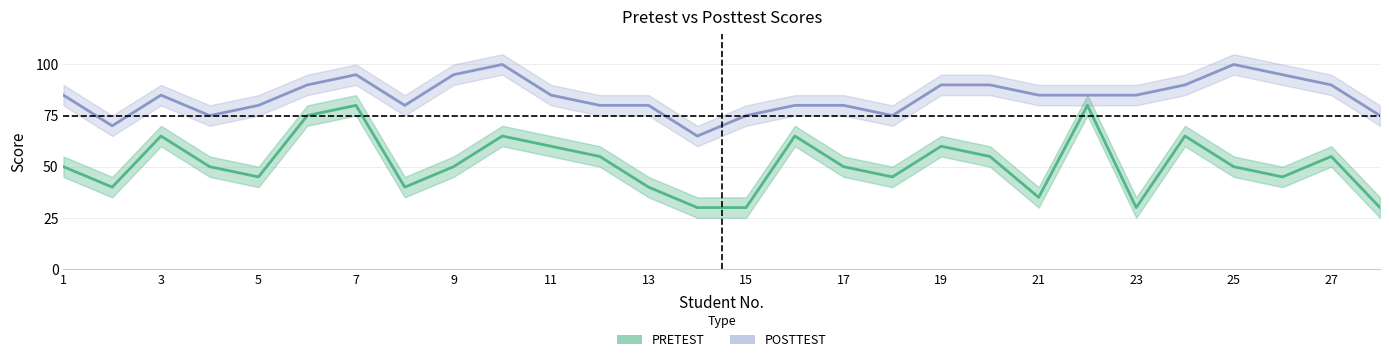

Which series changed the most between 19 and 20?

PRETEST